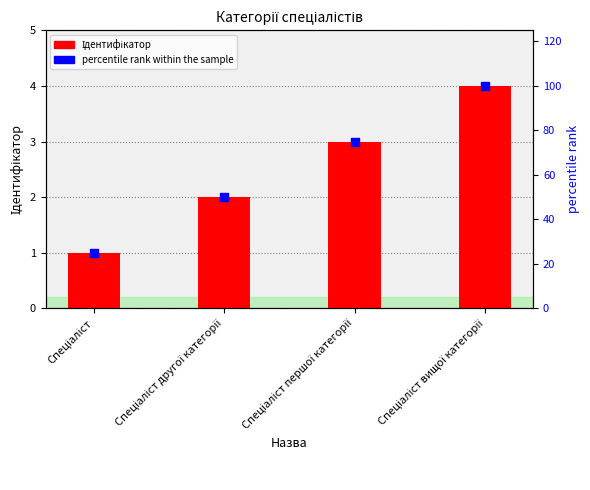

What are all the series names shown in the legend?

Ідентифікатор, percentile rank within the sample